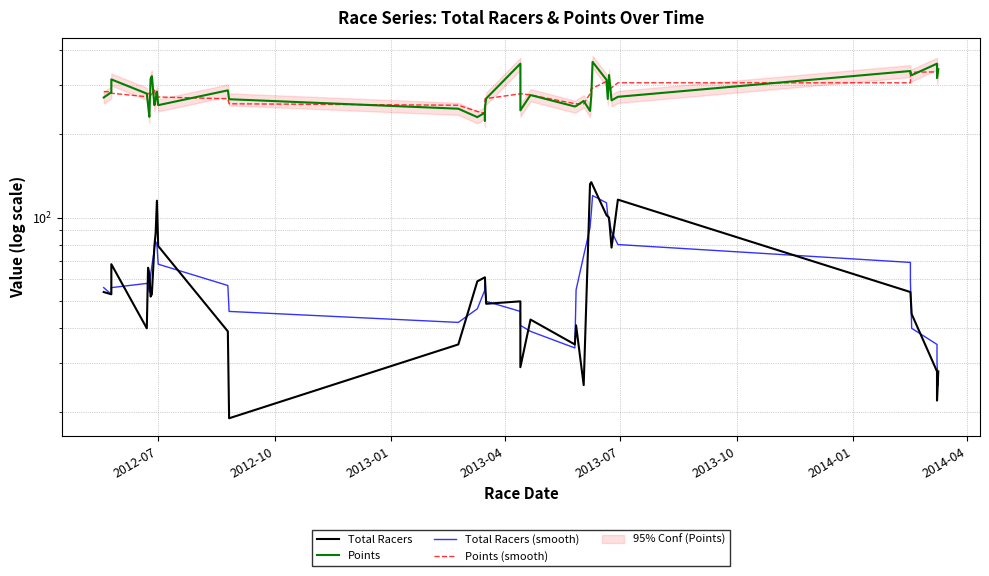

What is the average value of the Total Racers series?

63.5